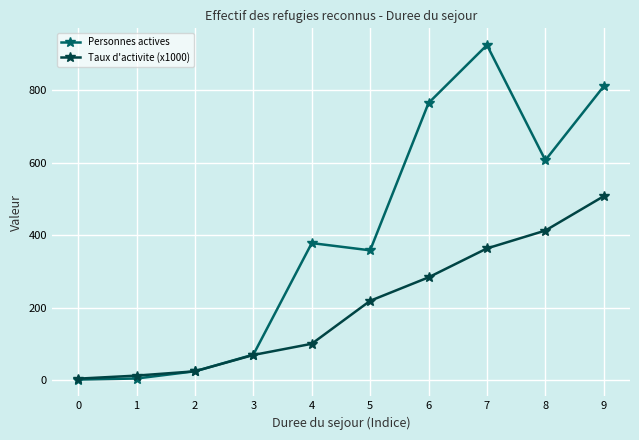

The value of Taux d'activite (x1000) at 3 is 105.0. True or false?

False